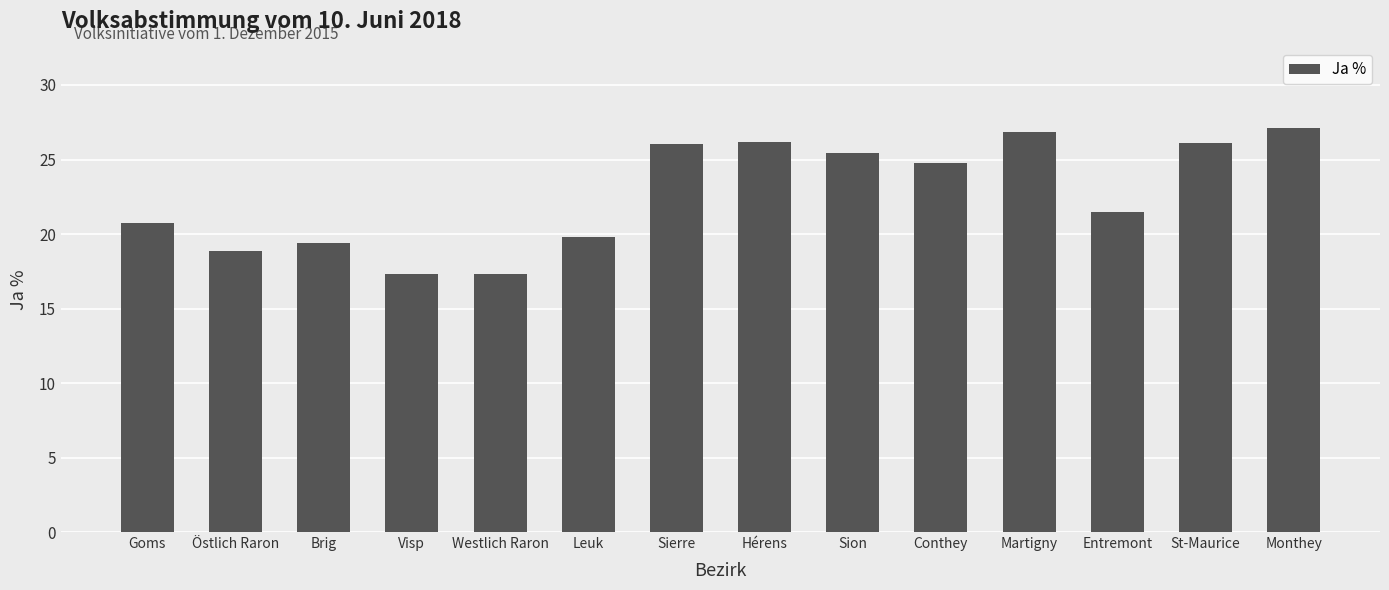

The value at Goms is 20.7. True or false?

True